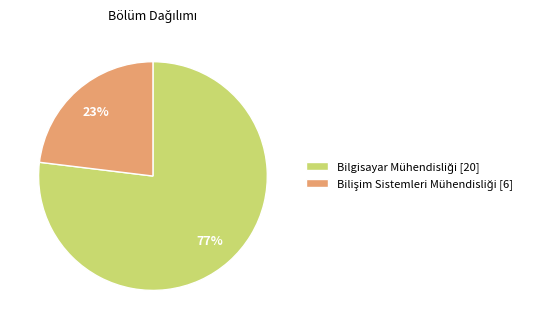

To the nearest percent, what is the average slice percentage?

50%